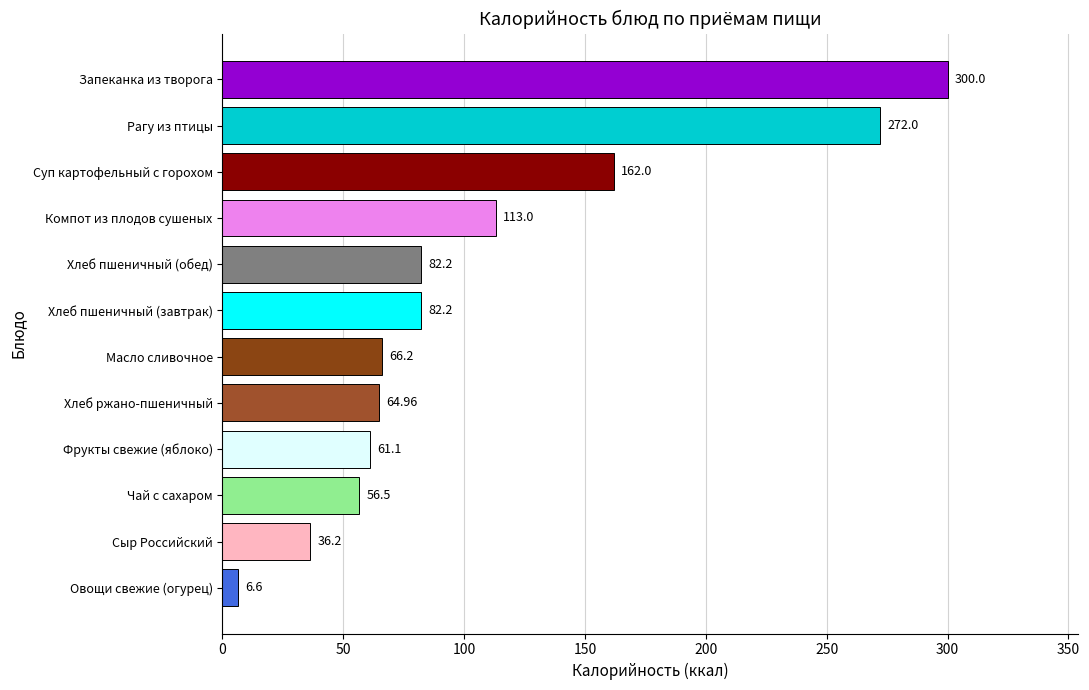

What is the change in value from Компот из плодов сушеных to Суп картофельный с горохом?

+49.0